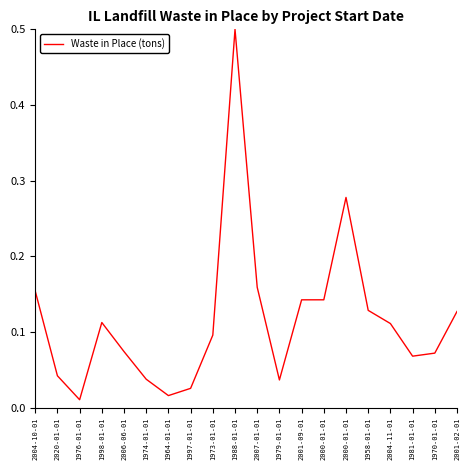

Where is the data nearest to the value 0?

1976-01-01